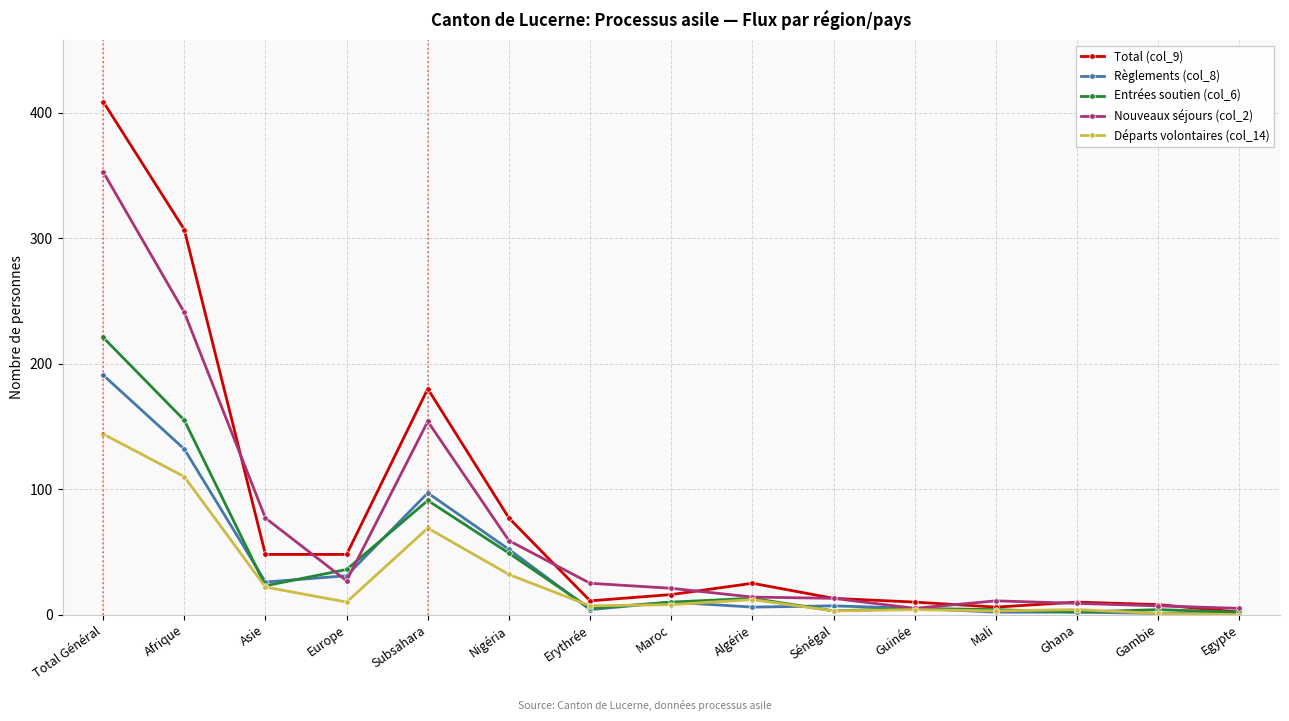

List the series in order of their peak value, highest first.

Total (col_9), Nouveaux séjours (col_2), Entrées soutien (col_6), Règlements (col_8), Départs volontaires (col_14)